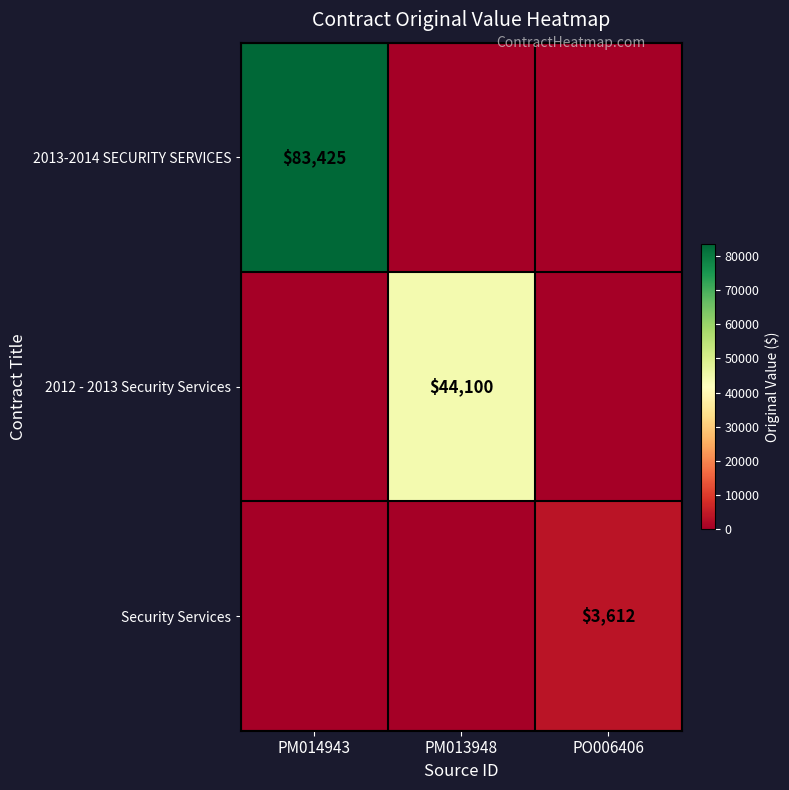

True or false: 2013-2014 SECURITY SERVICES has a value of 83425 at PM014943.

True